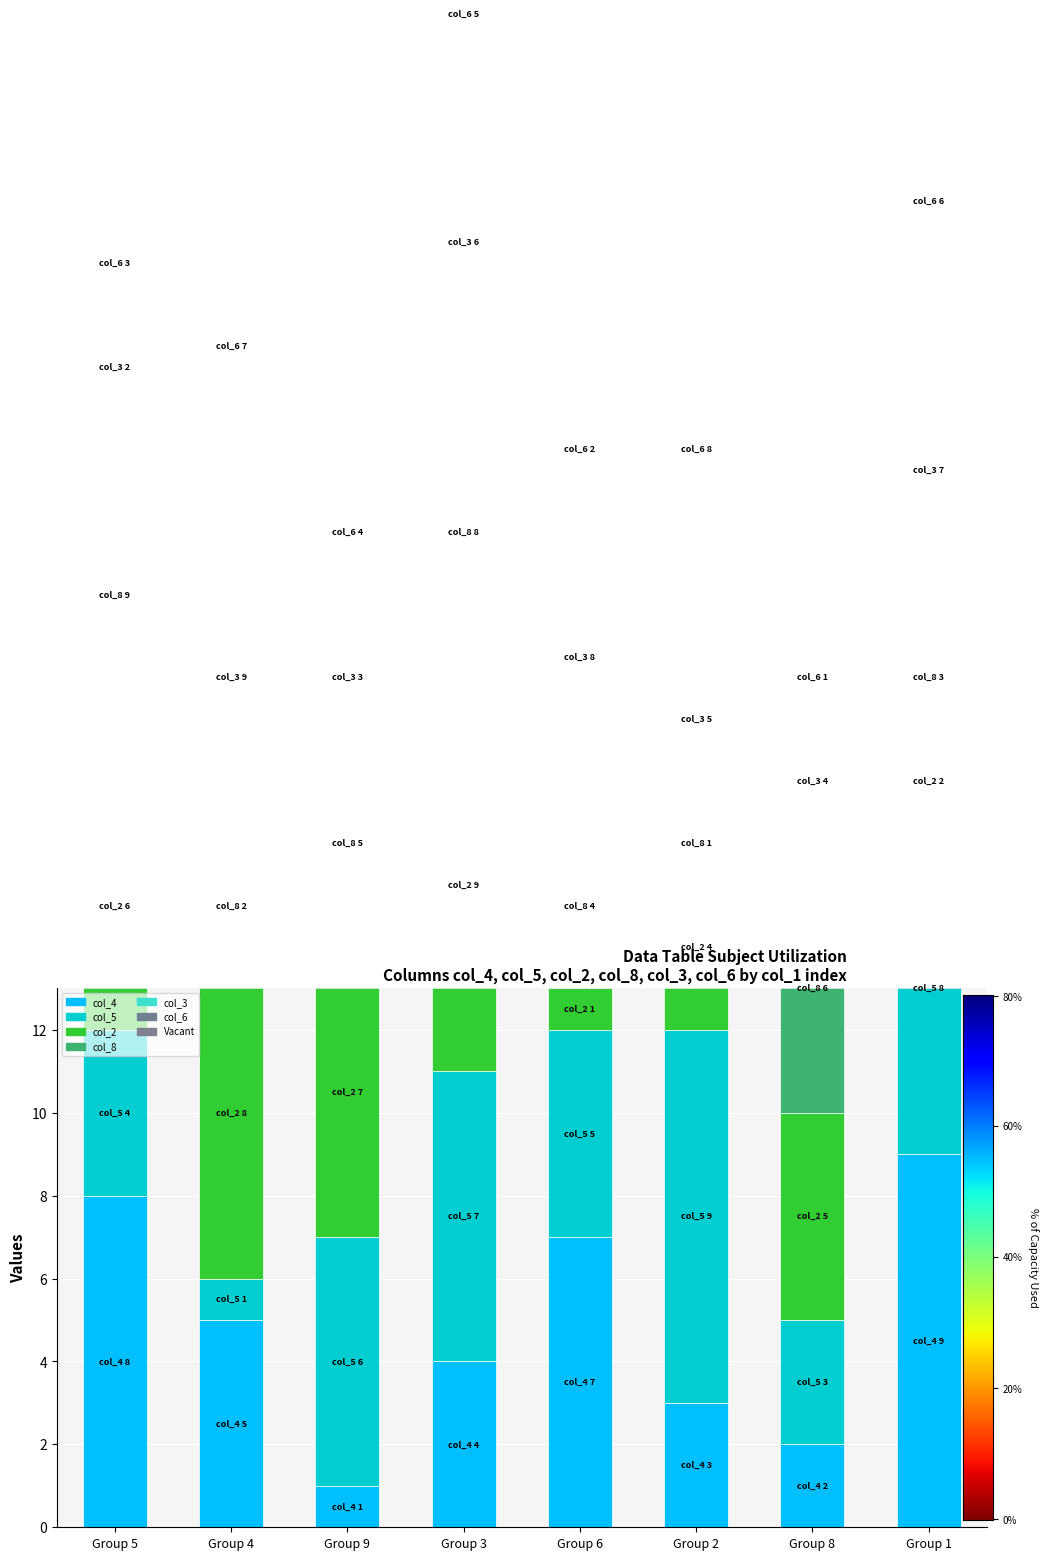

Reading right to left, what are all the values shown in this chart?

col_4: 9	2	3	7	4	1	5	8
col_5: 8	3	9	5	7	6	1	4
col_2: 2	5	4	1	9	7	8	6
col_8: 3	6	1	4	8	5	2	9
col_3: 7	4	5	8	6	3	9	2
col_6: 6	1	8	2	5	4	7	3